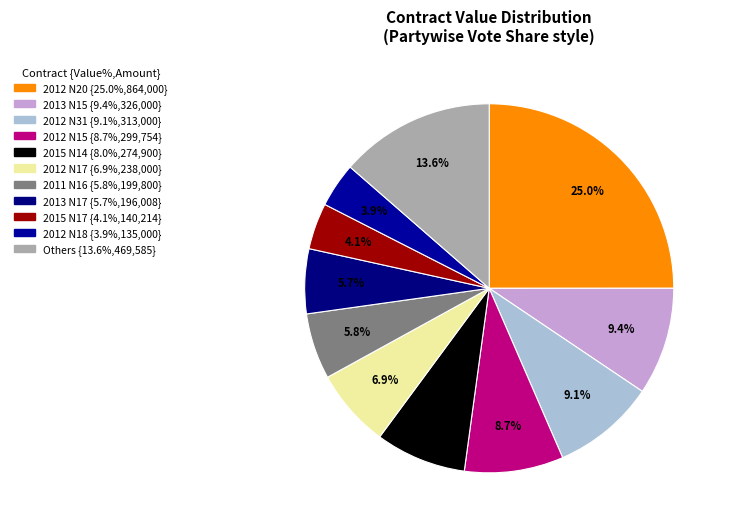

Which category has the biggest portion of the pie?

2012 N20